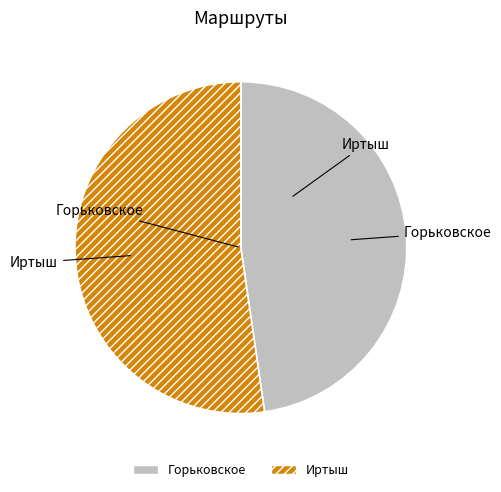

Which slice is the largest?

Иртыш